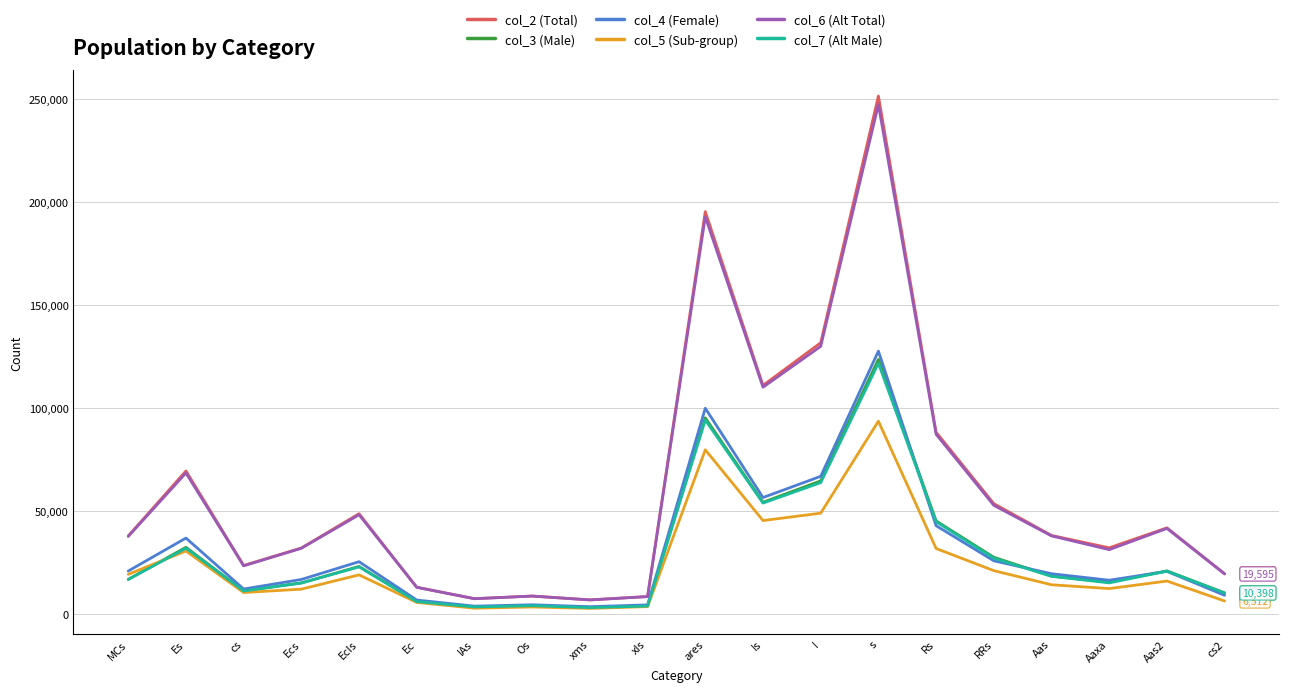

Which category has the highest value in the col_4 (Female) series?

s